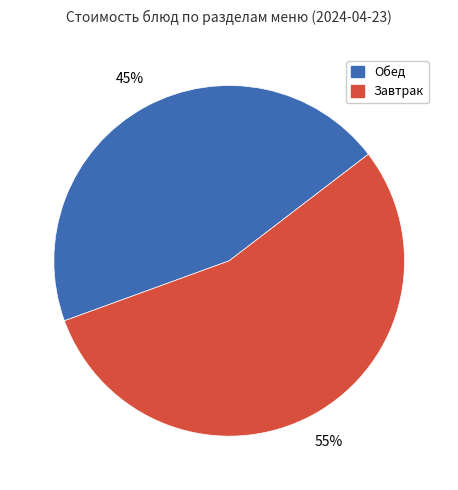

To the nearest percent, what is the difference between the largest and smallest slice percentages?

10%